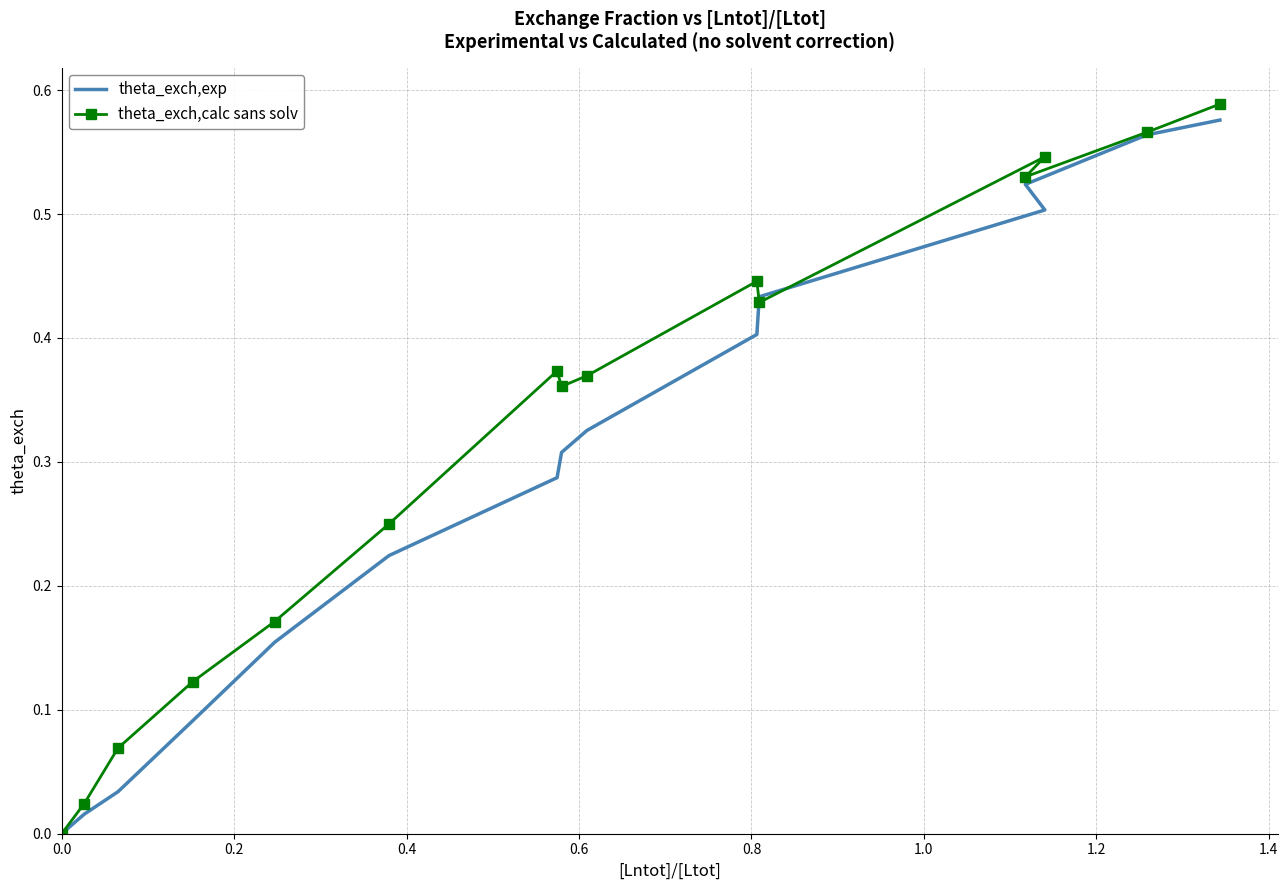

Which series has the largest range (max minus min)?

theta_exch,calc sans solv